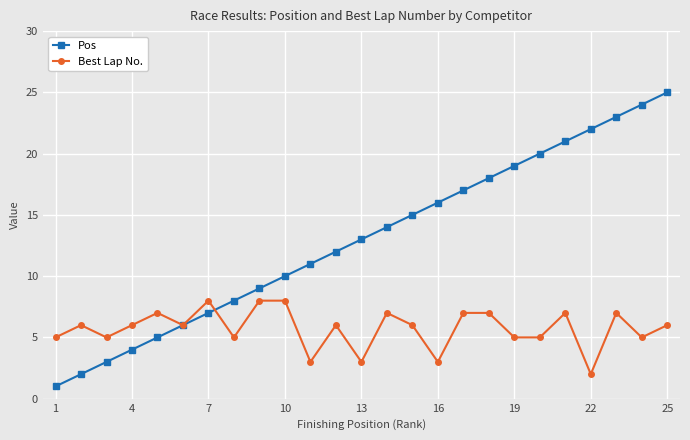

Rank the series by their maximum value, from highest to lowest.

Pos, Best Lap No.